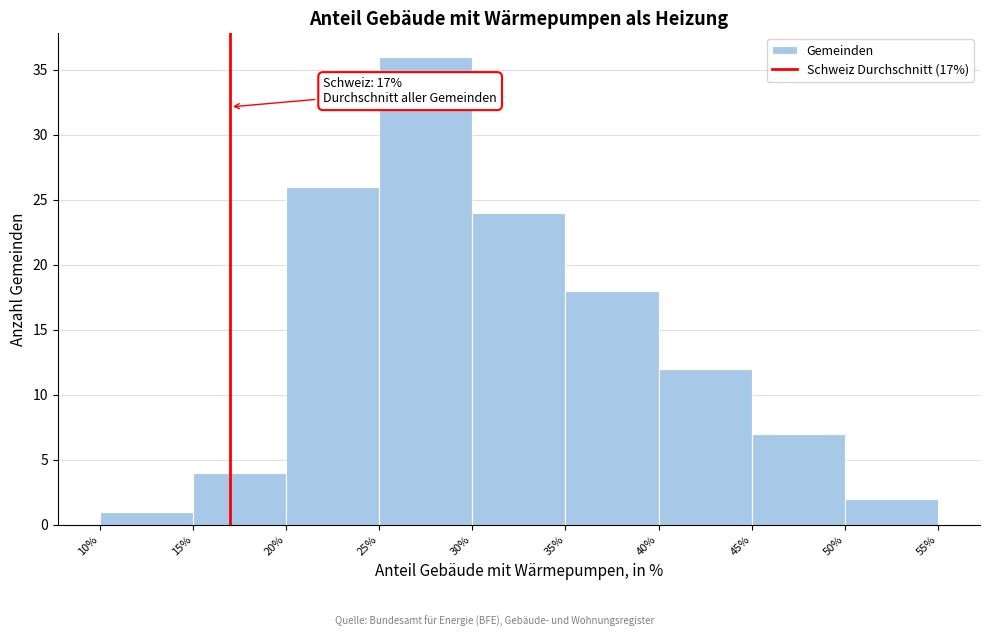

Over which range of the x-axis is the bar tallest?

25% to 30%